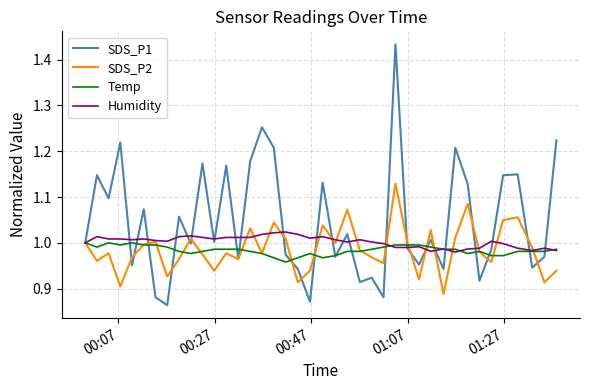

Which series has the largest total across all categories?

SDS_P1